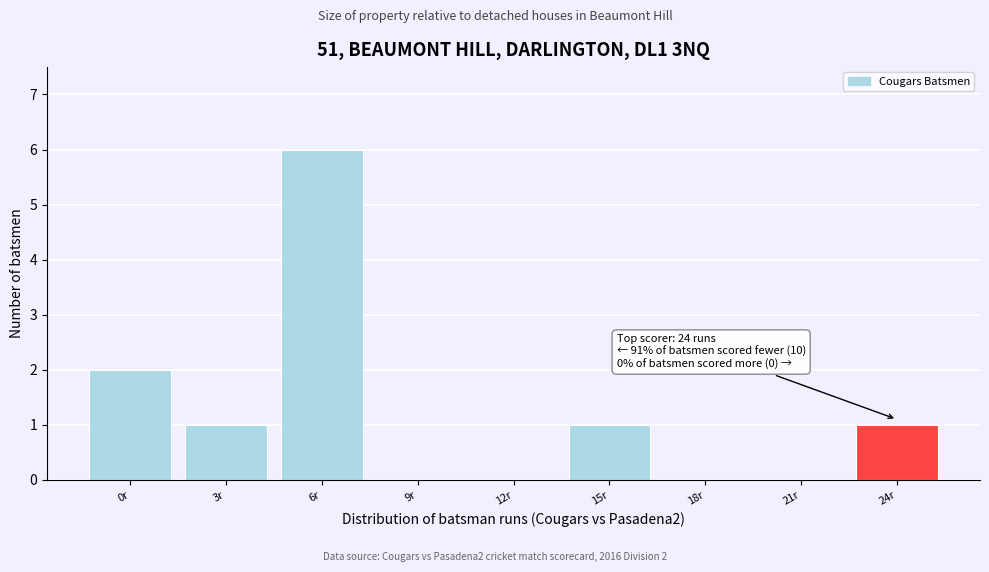

Reading left to right, transcribe all the data shown in this chart.

0r=2	3r=1	6r=6	9r=0	12r=0	15r=1	18r=0	21r=0	24r=1